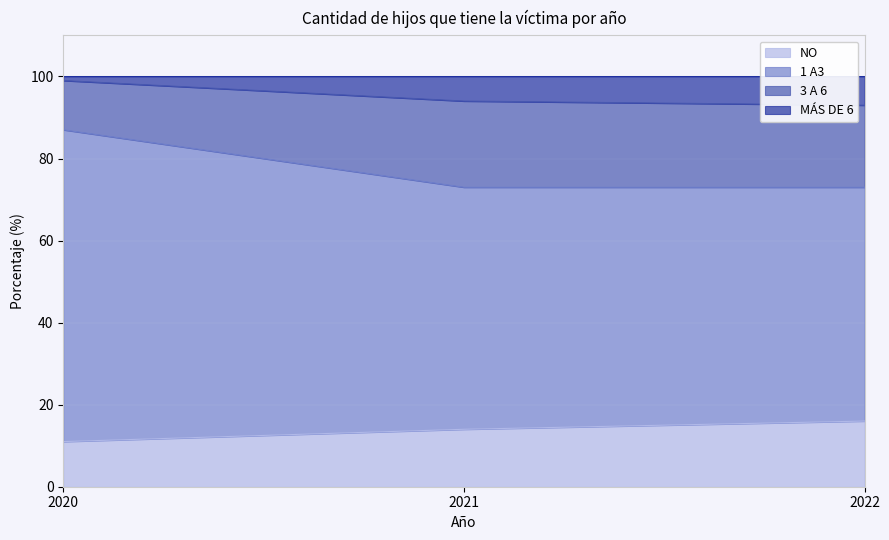

True or false: NO has a value of 8 at 2022.

False